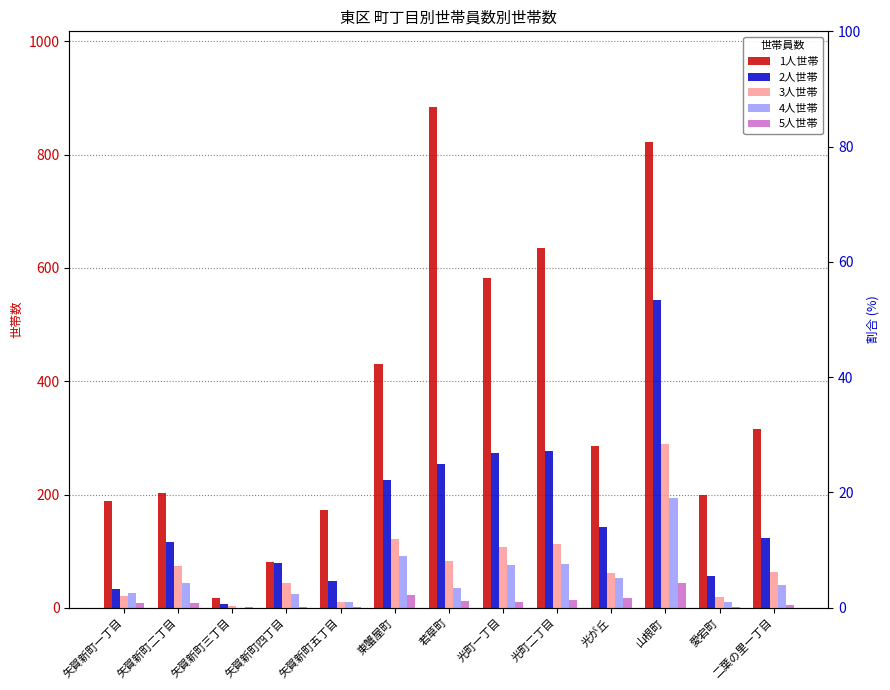

What is the label of the 7th bar from the left?

若草町